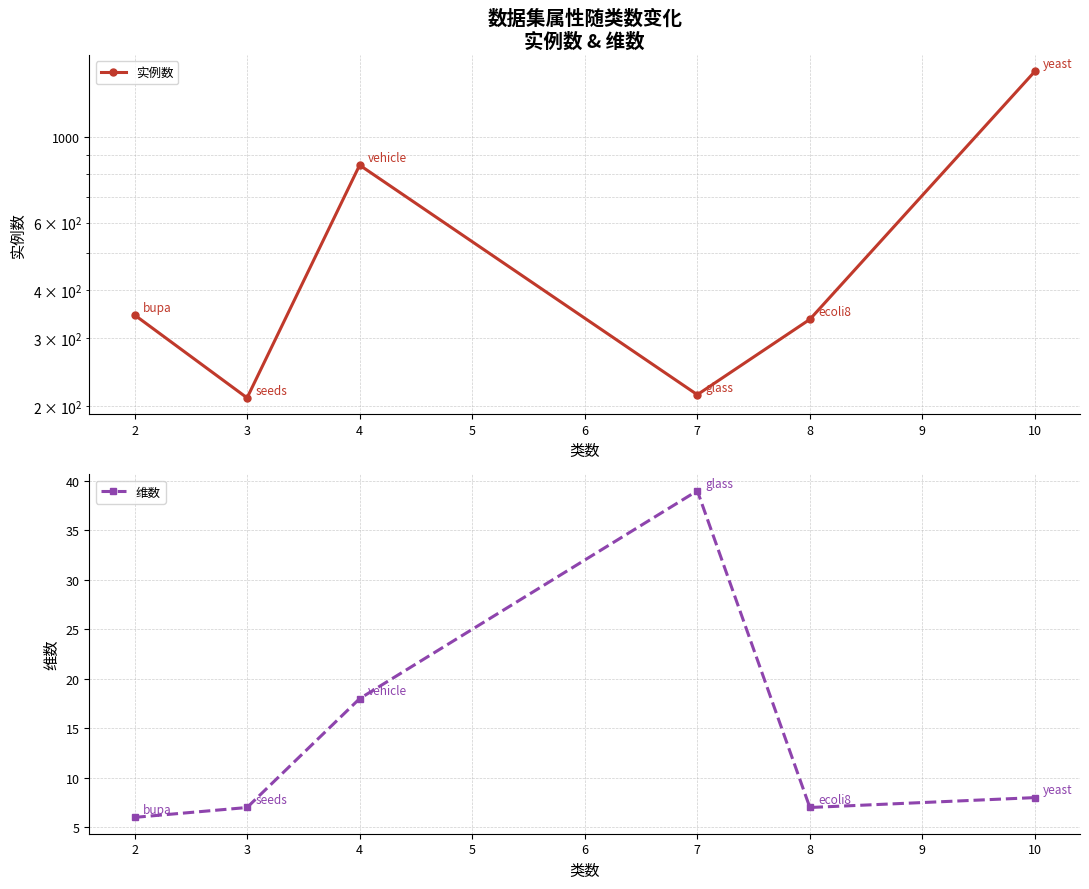

What is the lowest value of the 维数 series?

6